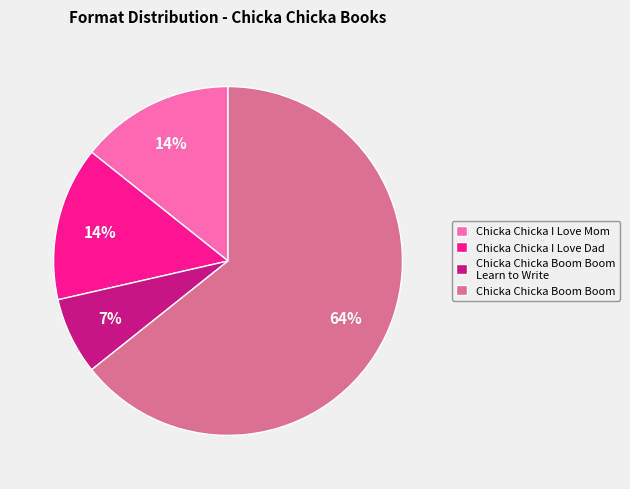

True or false: Chicka Chicka I Love Dad accounts for 27% of the total.

False